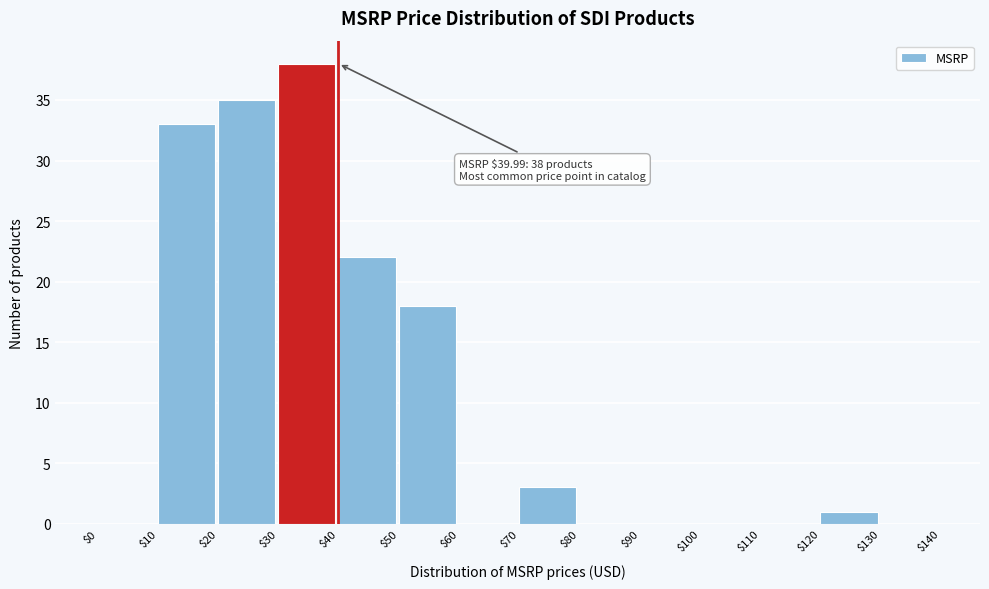

Over which range of the x-axis is the bar tallest?

$30 to $40